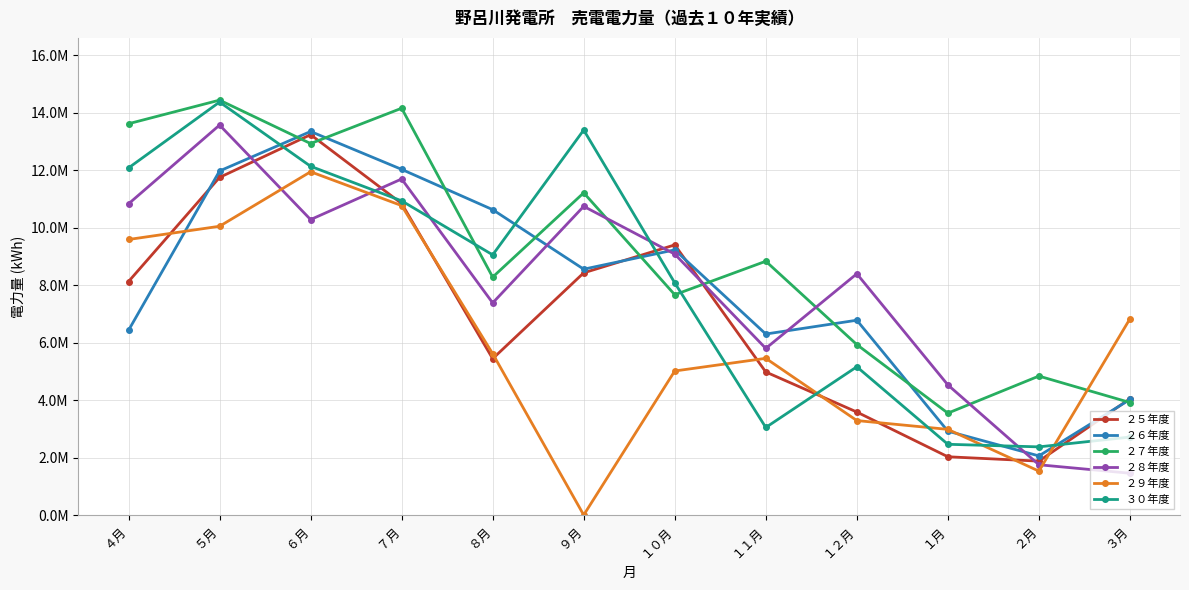

What is the label of the 3rd point from the right?

１月